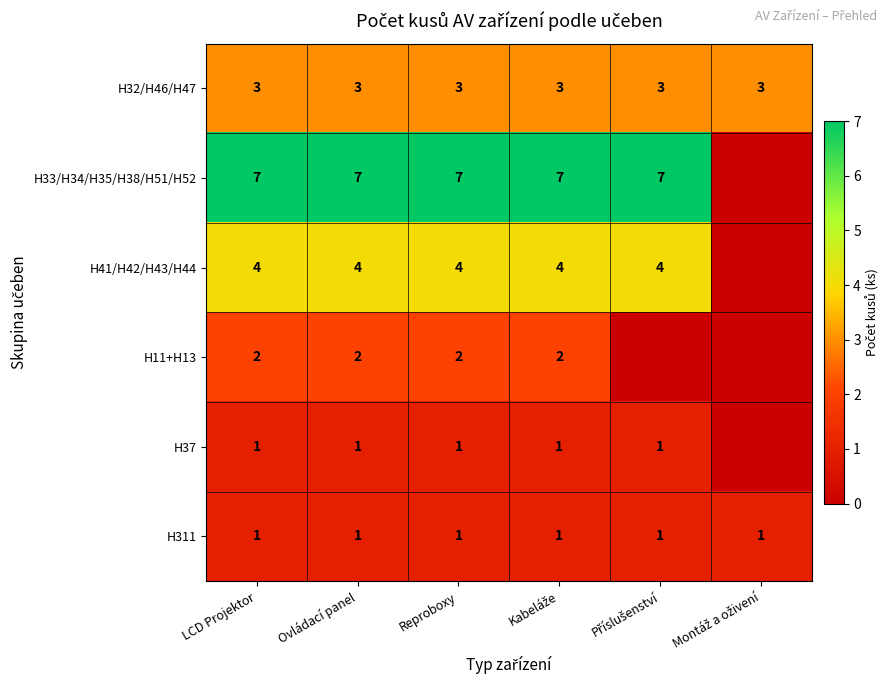

True or false: H37 has a value of 1 at LCD Projektor.

True